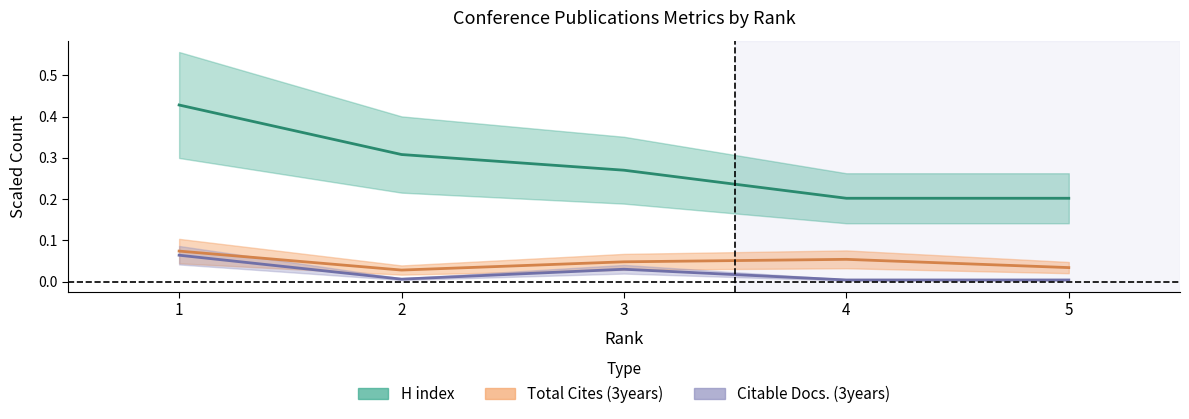

Reading right to left, transcribe all the data shown in this chart.

Citable Docs. (3years): 5=0.0	4=0.0	3=0.0	2=0.0	1=0.1
Total Cites (3years): 5=0.0	4=0.1	3=0.0	2=0.0	1=0.1
H index: 5=0.2	4=0.2	3=0.3	2=0.3	1=0.4